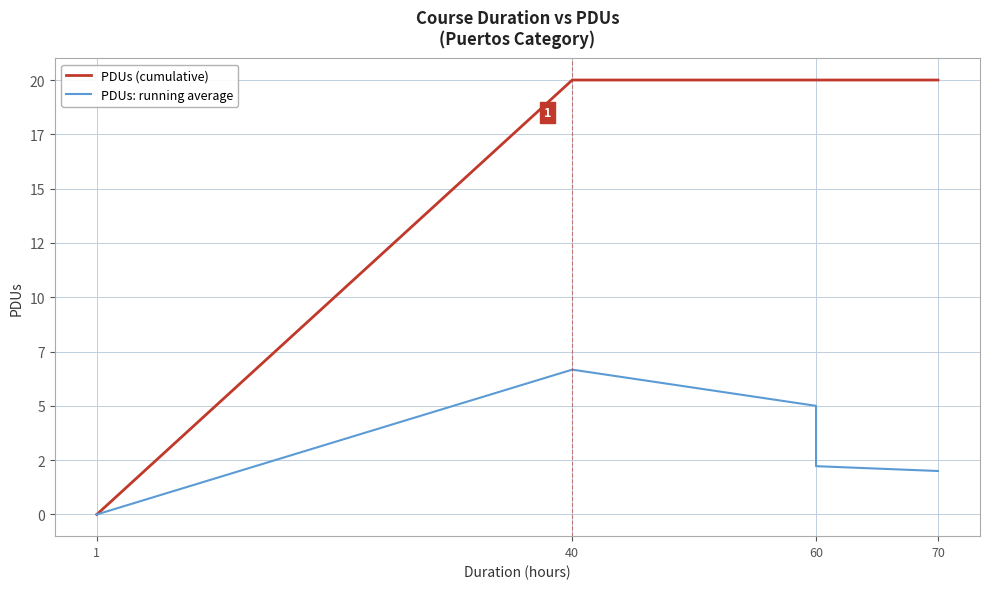

Is the value of PDUs (cumulative) at 1 greater than the value of PDUs: running average at 60?

No